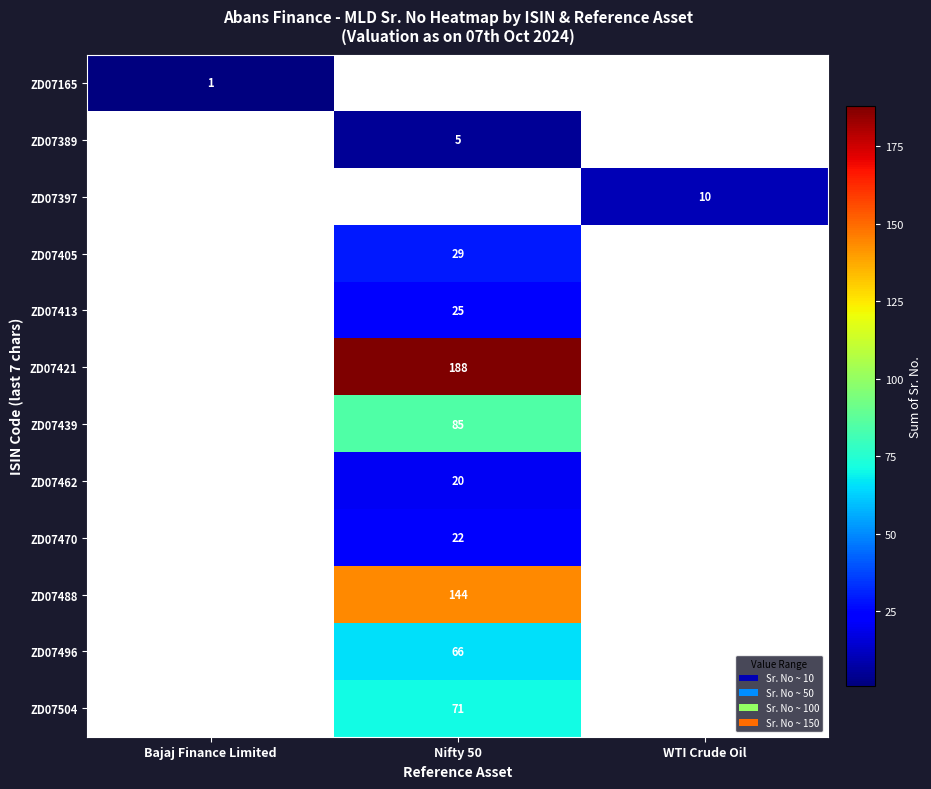

The ZD07488 series shows 69 at Nifty 50. True or false?

False